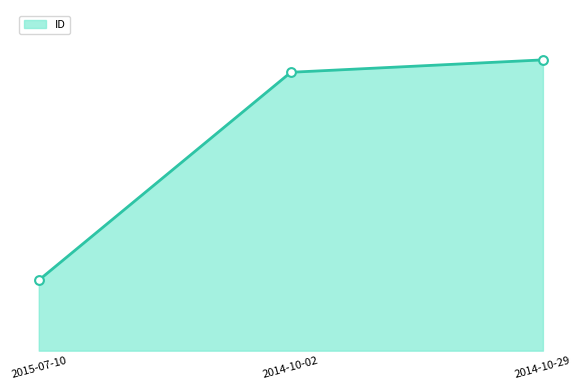

What is the change in value from 2014-10-02 to 2014-10-29?

+91